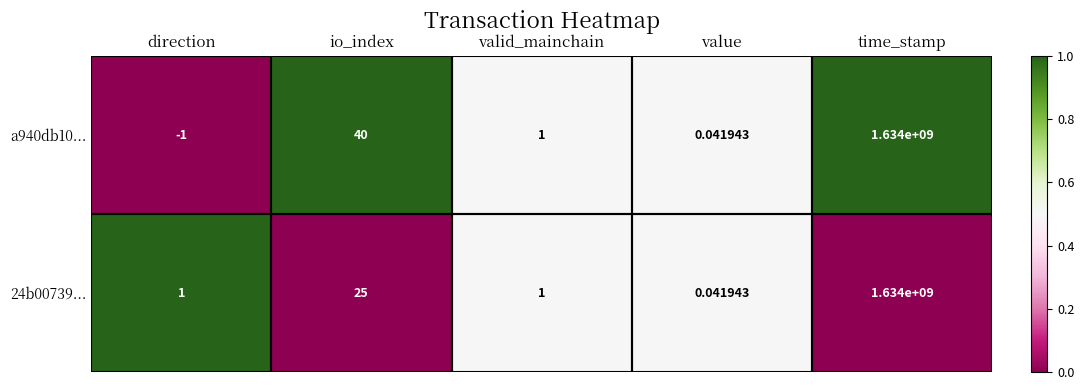

Where is a940db10... nearest to the value 816999999?

io_index